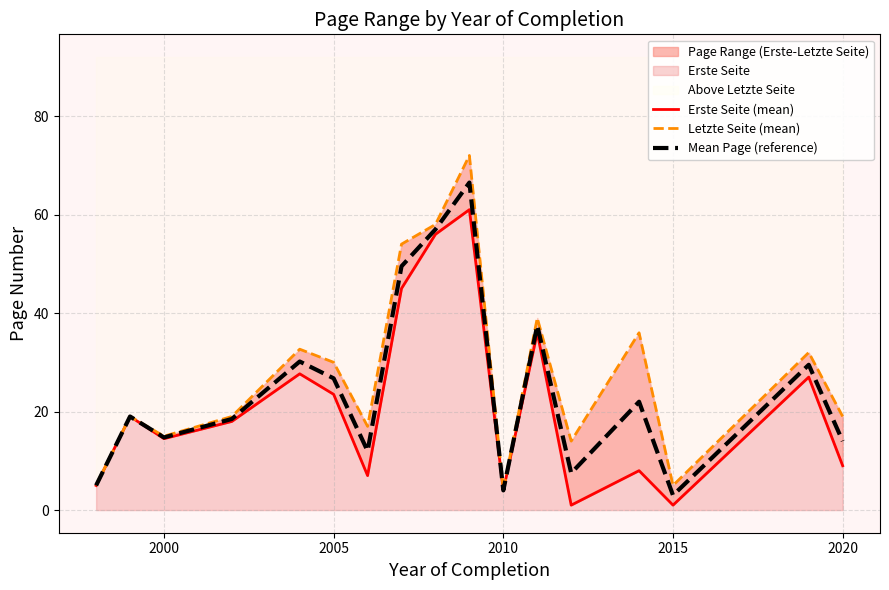

What is the maximum value shown in the chart?

72.0